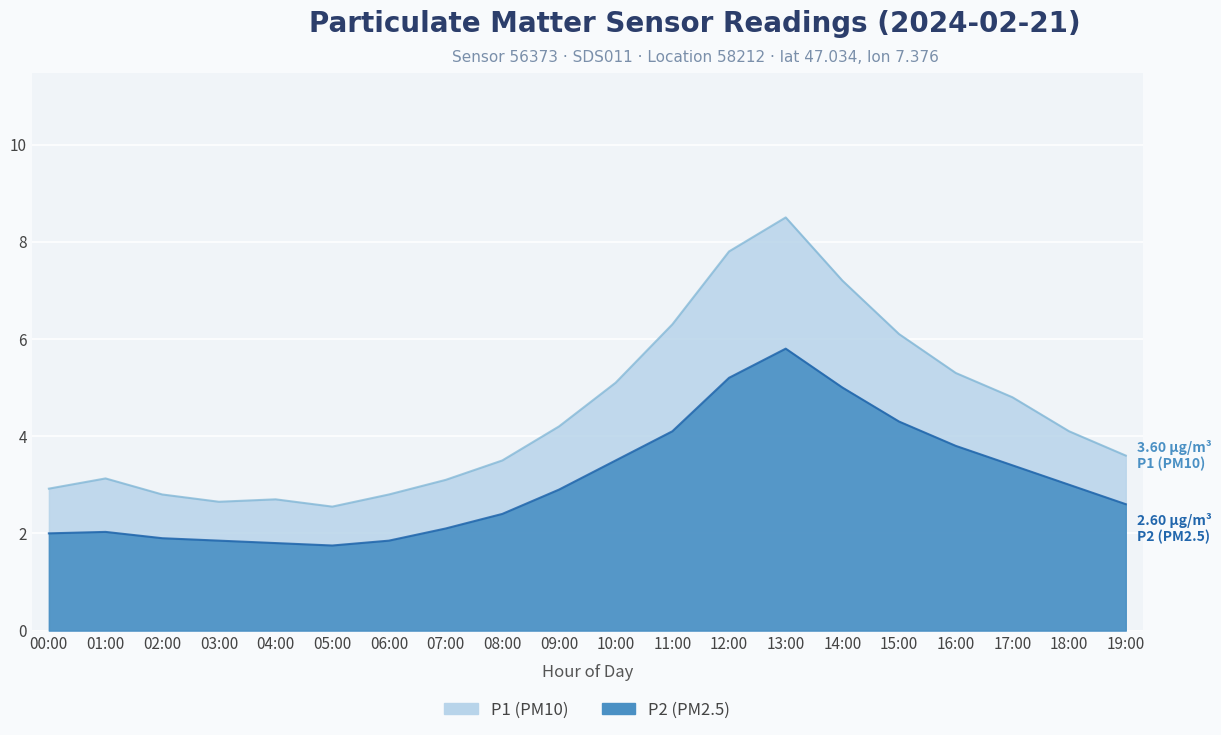

The P2 series shows 1.8 at 04:00. True or false?

True